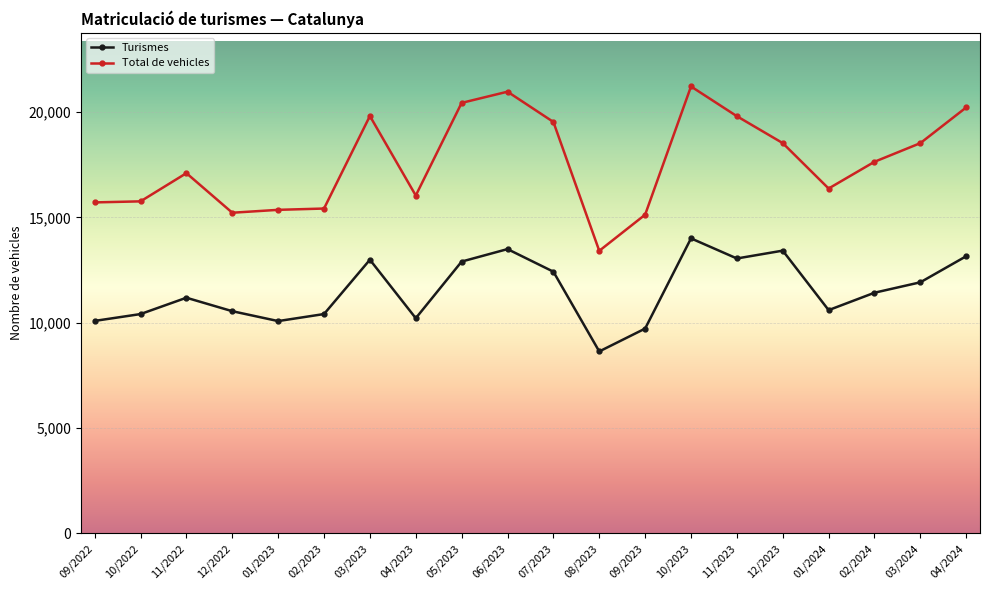

At 01/2024, list the series in order from smallest to largest.

Turismes, Total de vehicles